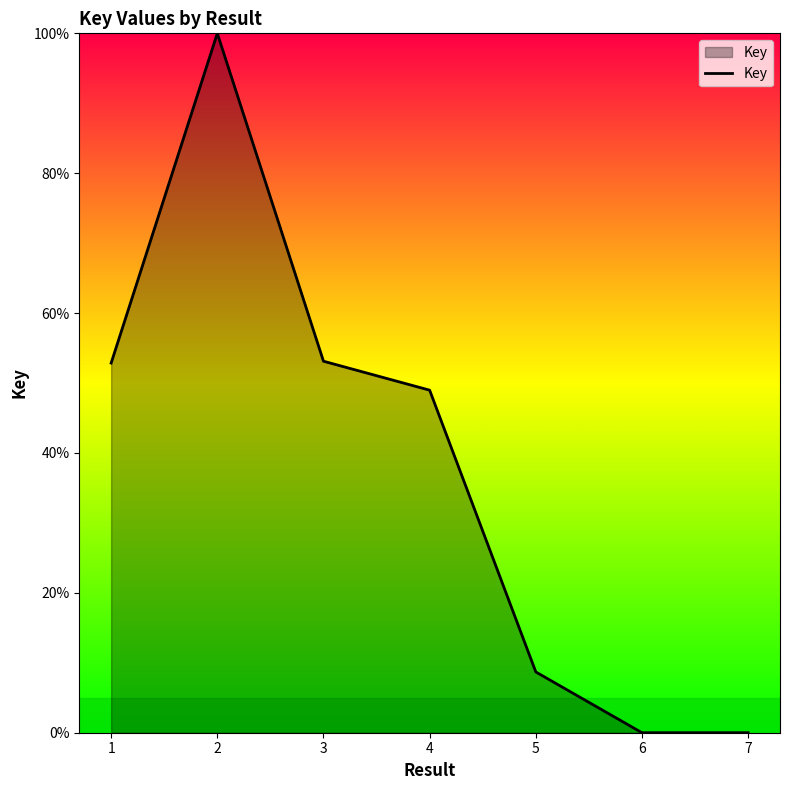

What is the maximum value shown in the chart?

100.0